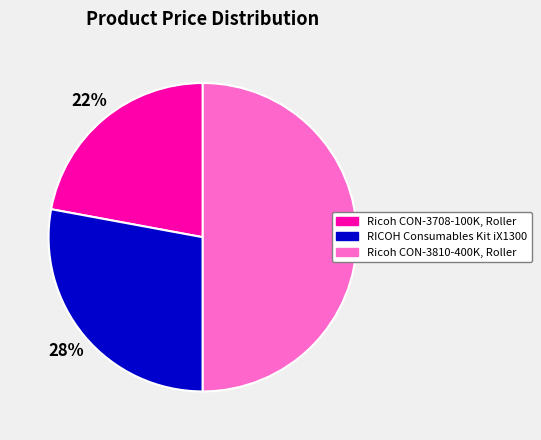

Count the number of slices in the pie.

3